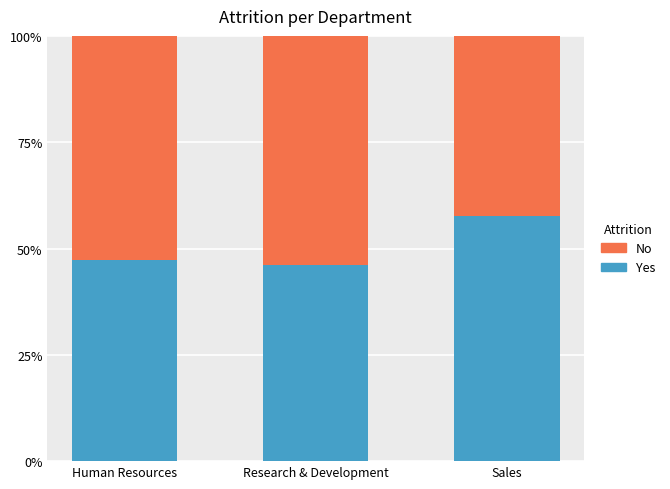

At which label does Yes reach its peak?

Sales